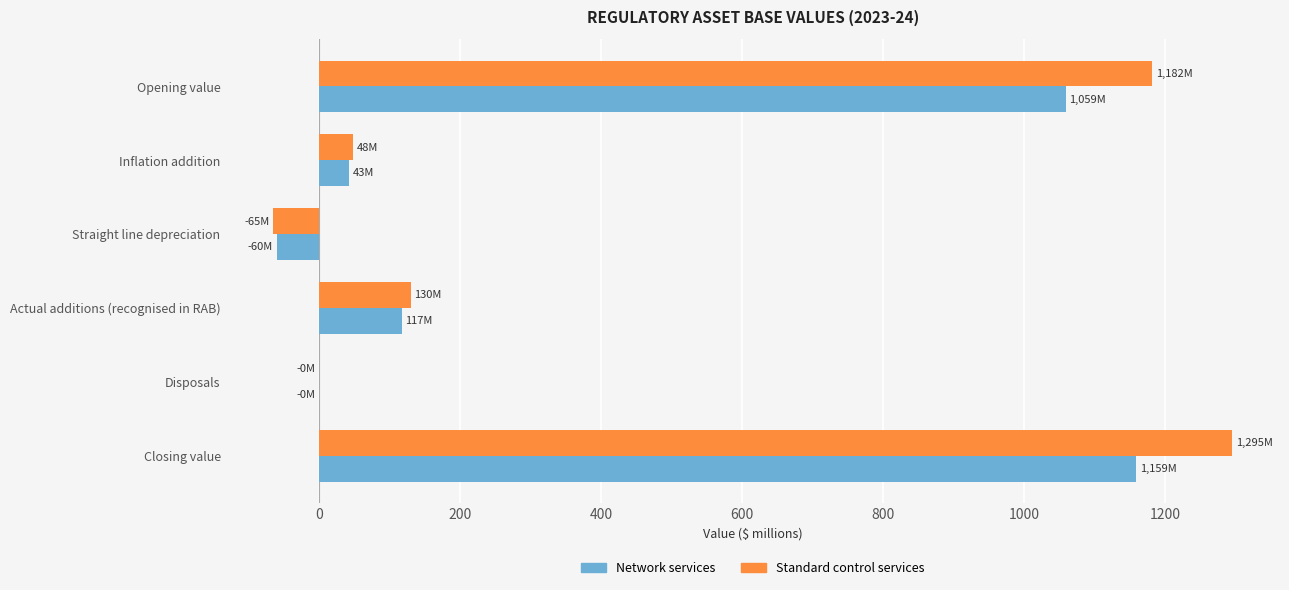

Is it true that Network services equals 45.1 at Actual additions (recognised in RAB)?

False